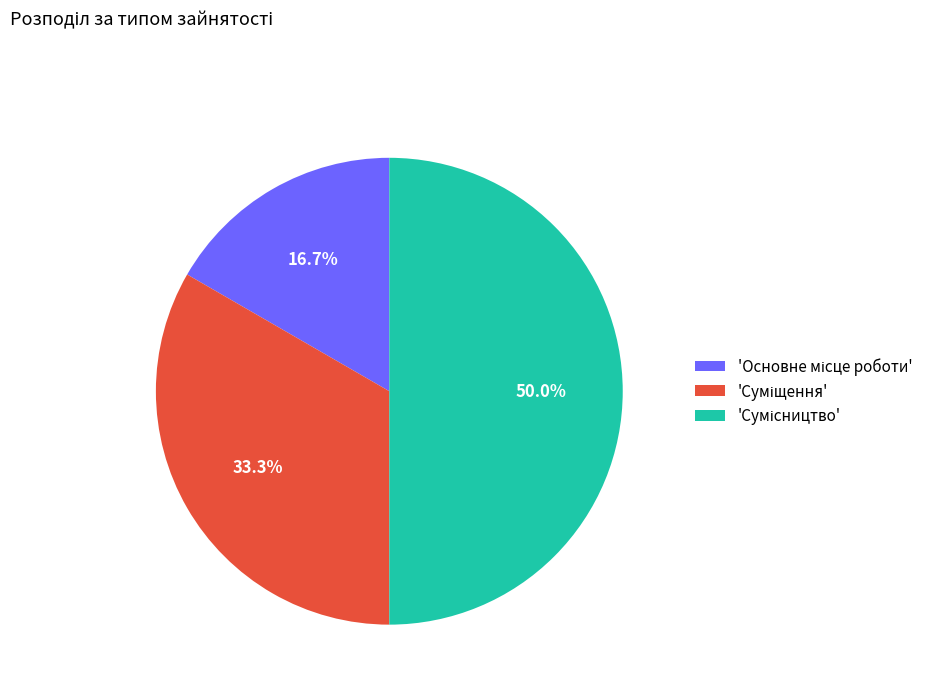

Count the number of slices in the pie.

3